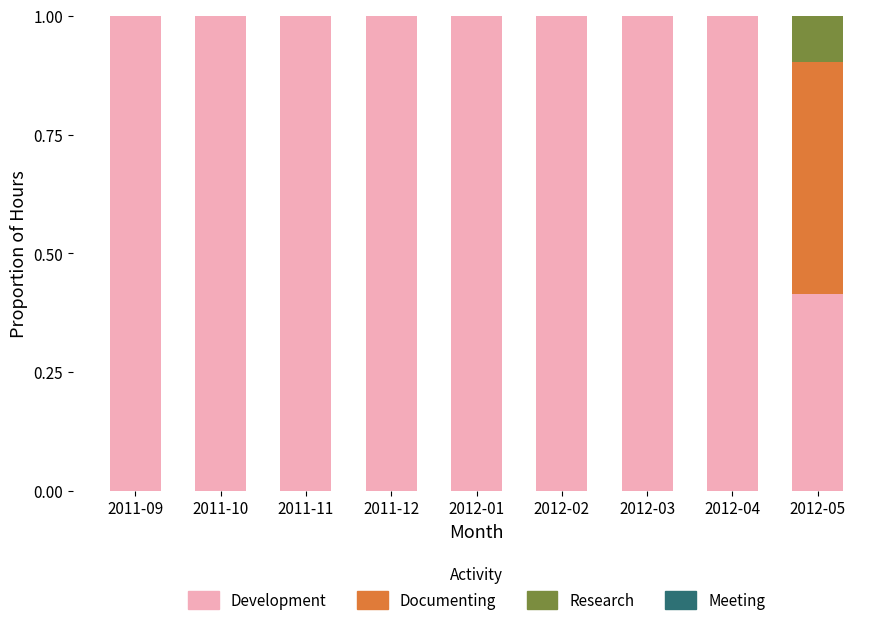

What is the highest value of the Development series?

1.0